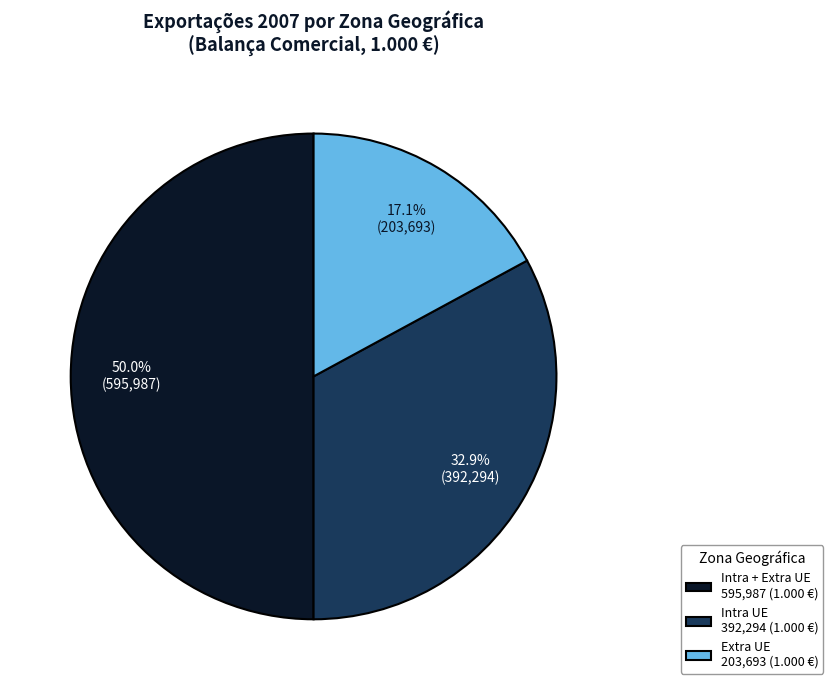

What is the total percentage of Intra + Extra UE and Intra UE?

82.9%